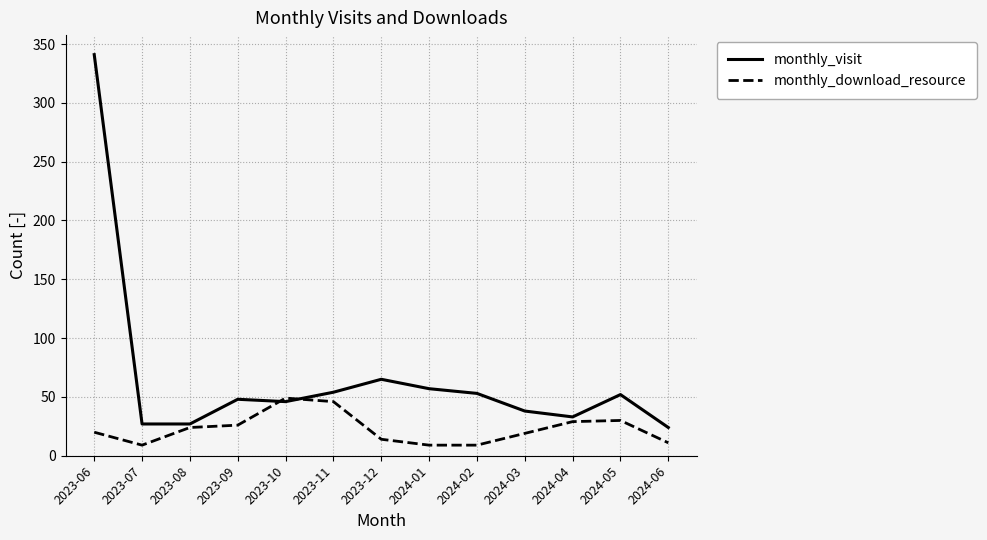

True or false: monthly_download_resource has a value of 38 at 2023-09.

False